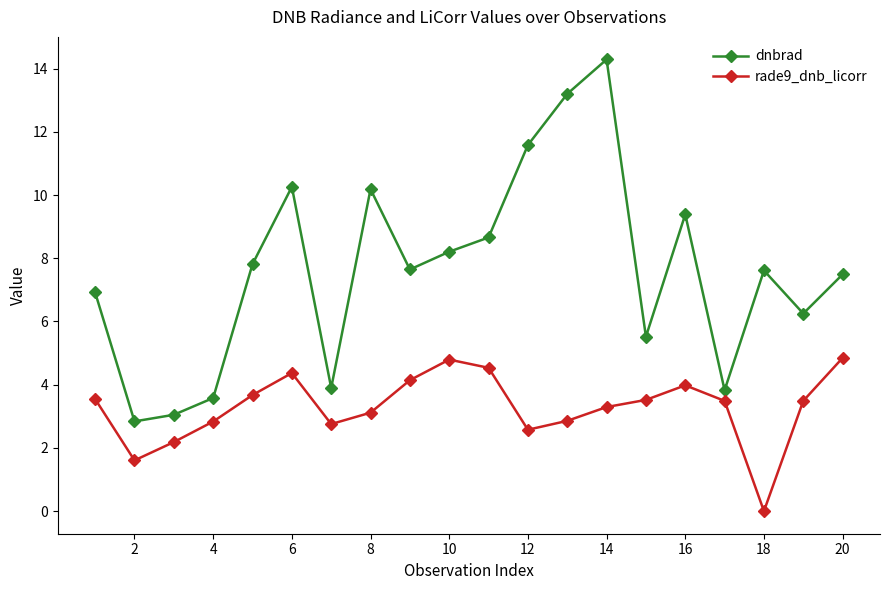

What is the value of the dnbrad point at the 8th from the left?

10.2